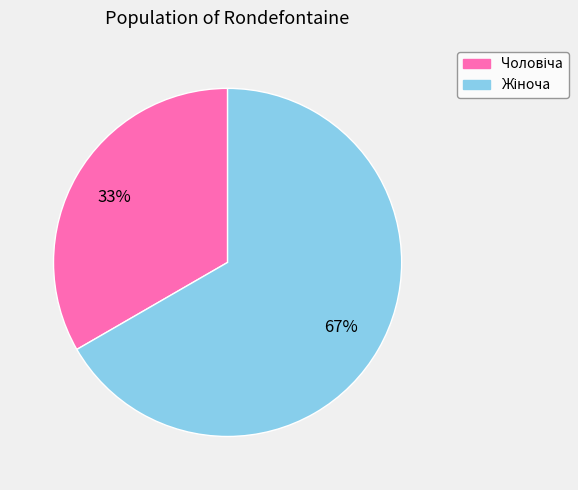

Is there any slice that represents more than half of the pie?

Yes